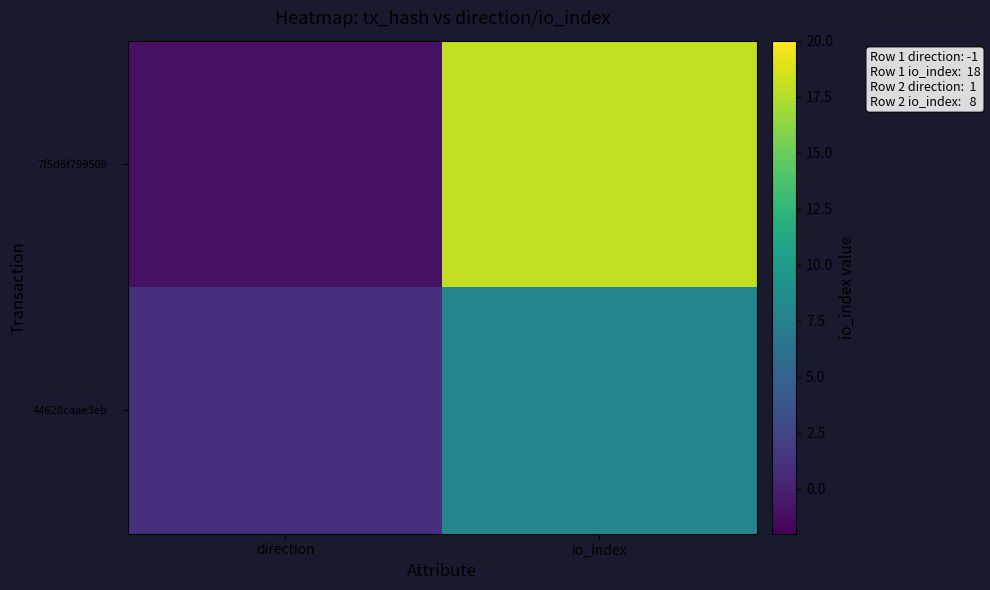

At which category is the sum across all series the highest?

io_index